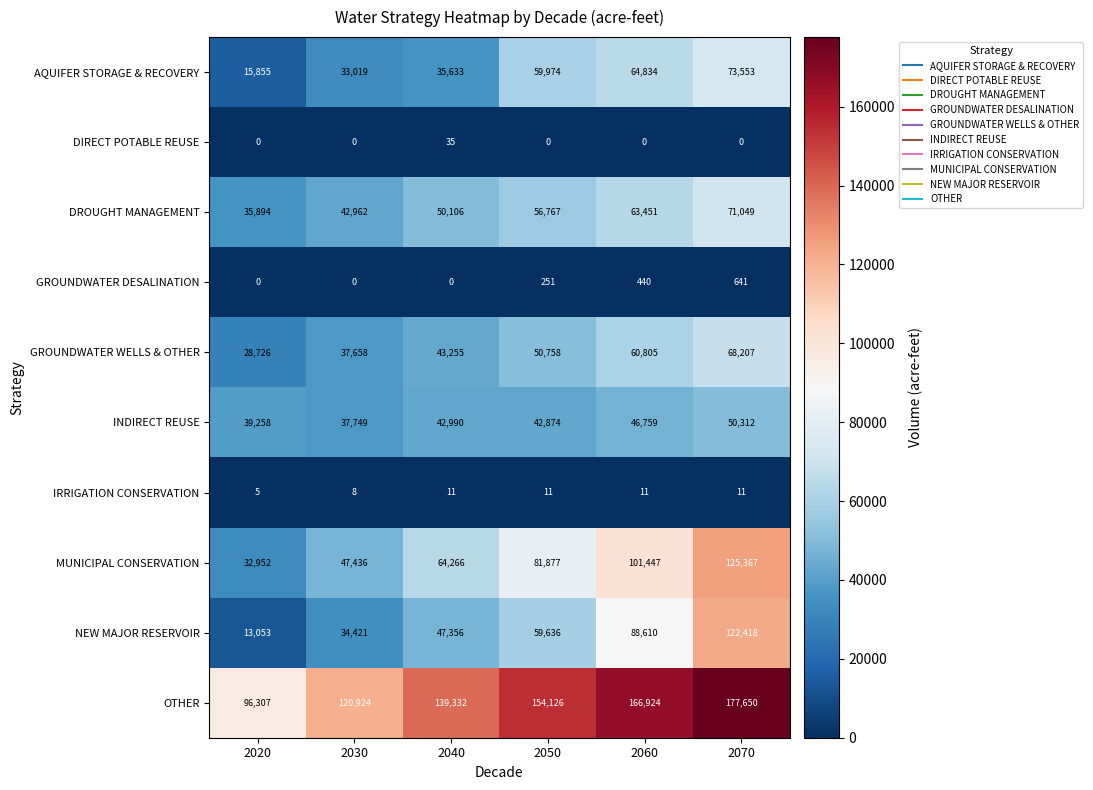

Which series has the widest spread of values?

NEW MAJOR RESERVOIR